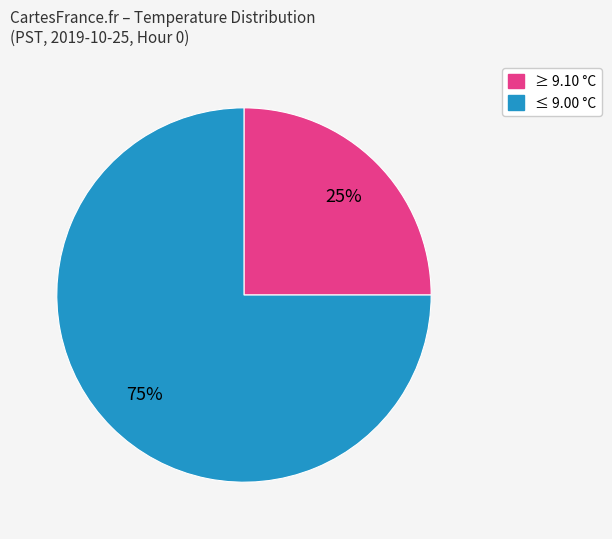

Does any single category account for the majority?

Yes